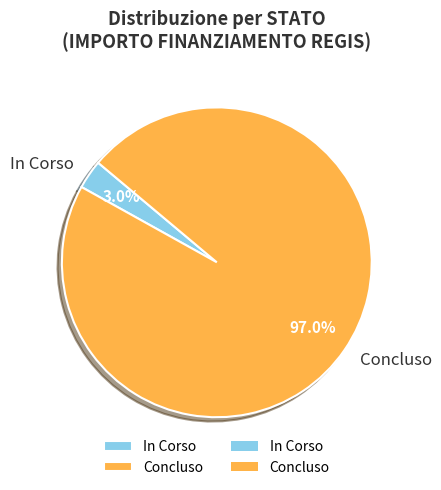

What percentage is NOT represented by Concluso?

3.0%